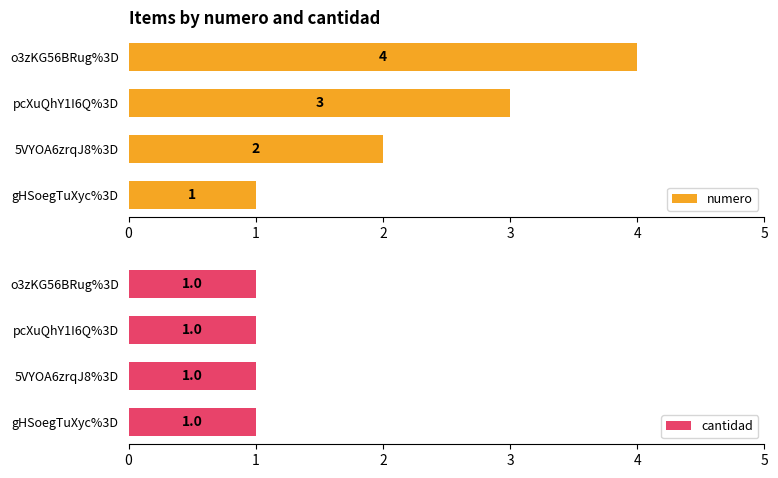

True or false: numero has a value of 4.6 at pcXuQhY1I6Q%3D.

False